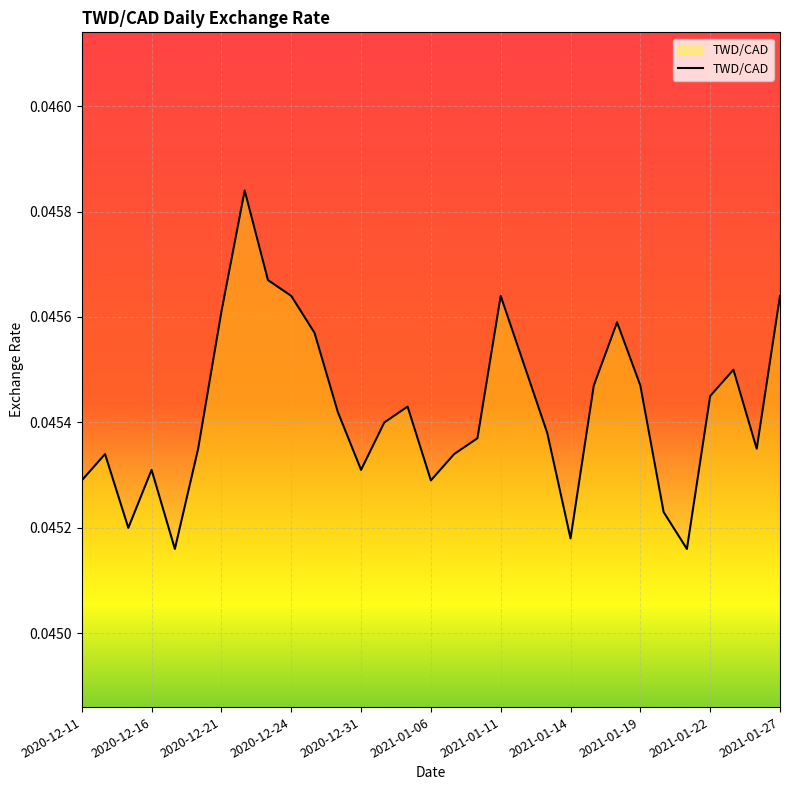

Is this an area chart (filled region under the line)?

Yes